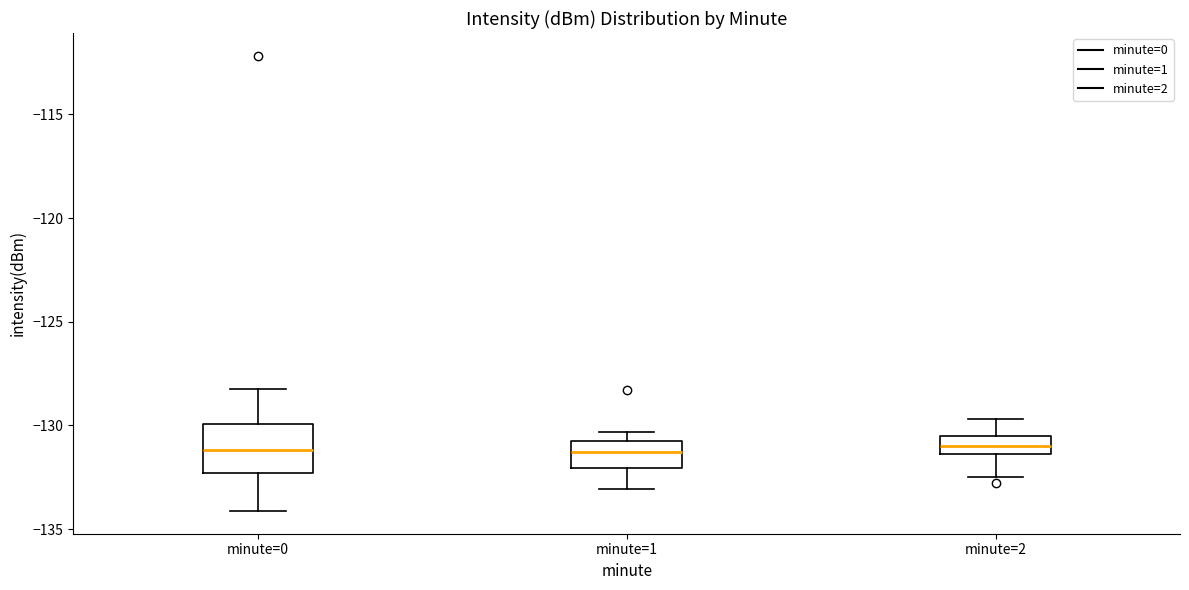

Reading left to right, transcribe this box plot: for each box, give where its median line is, the range the box spans, and where its two whiskers end, as read against the y-axis. The values are not printed on the chart, so give them approximately, as read against the axis.

minute=0: median -131.0, box -132.5 to -130.0, whiskers -134.0 to -128.0
minute=1: median -131.5, box -132.0 to -130.5, whiskers -133.0 to -130.5 (just above the box's upper edge)
minute=2: median -131.0, box -131.5 to -130.5, whiskers -132.5 to -129.5